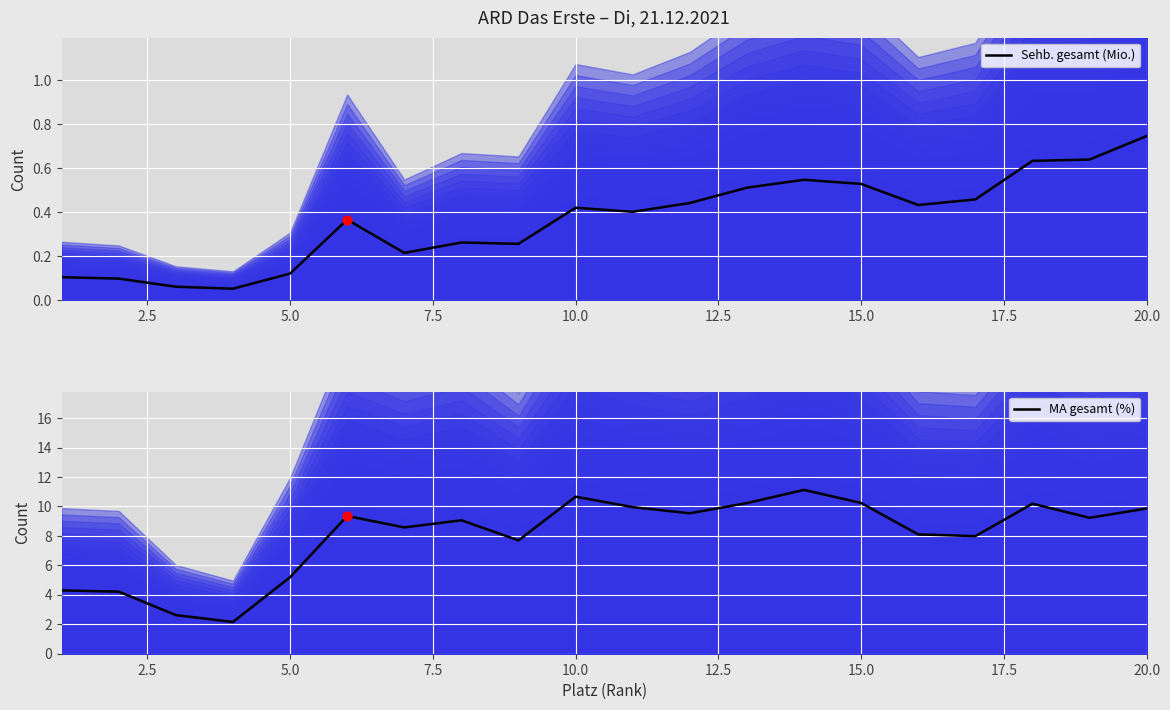

Which series has the largest total across all categories?

MA gesamt (%)